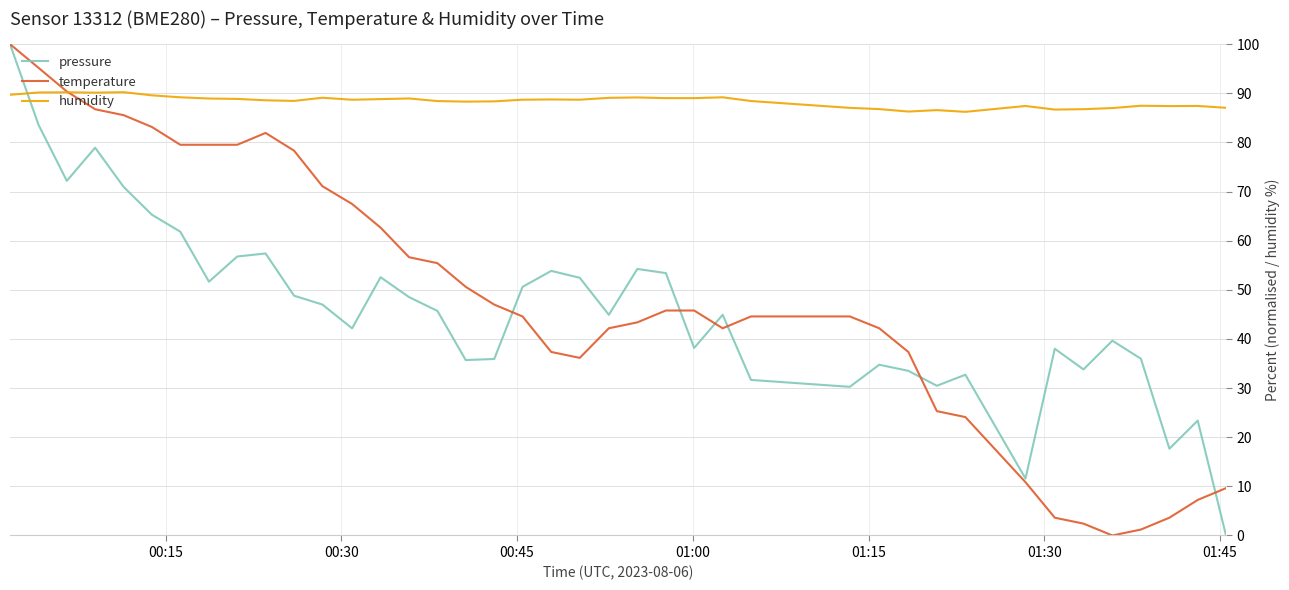

What is the maximum value for humidity?

90.2